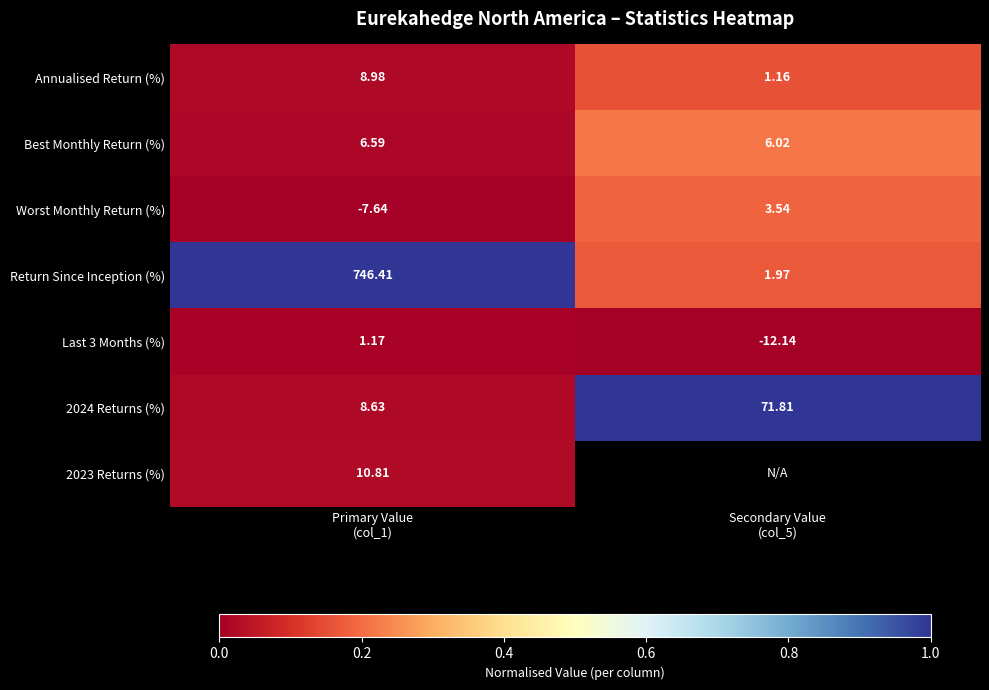

How many data points does each series have?

2